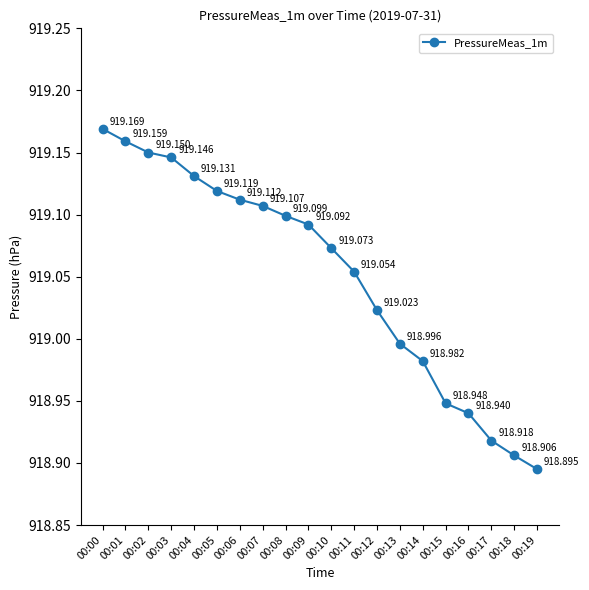

At which label does the data first exceed 919?

00:00